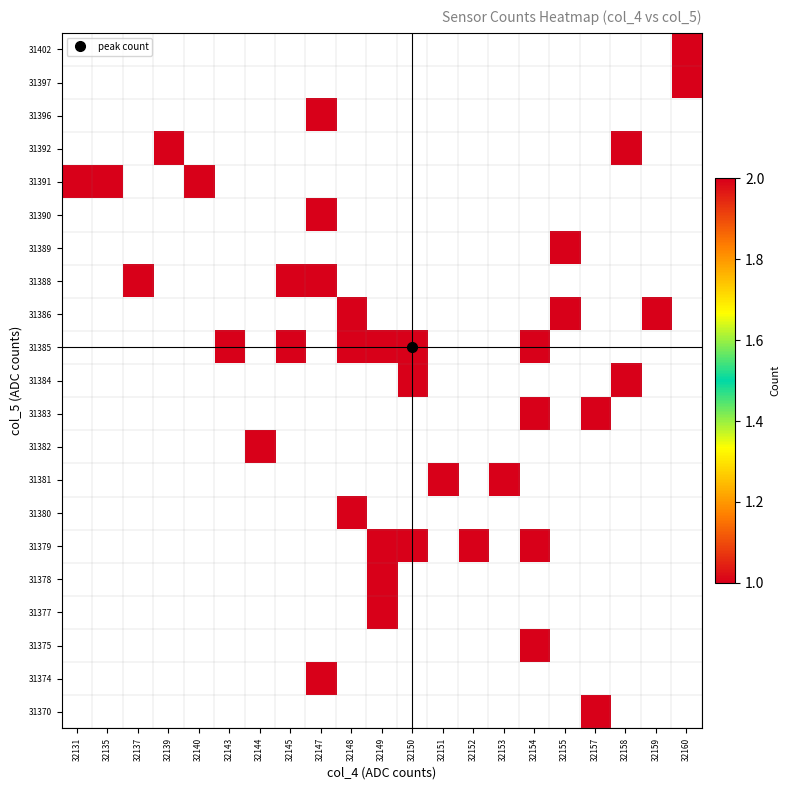

How many values in 31382 are above zero?

1